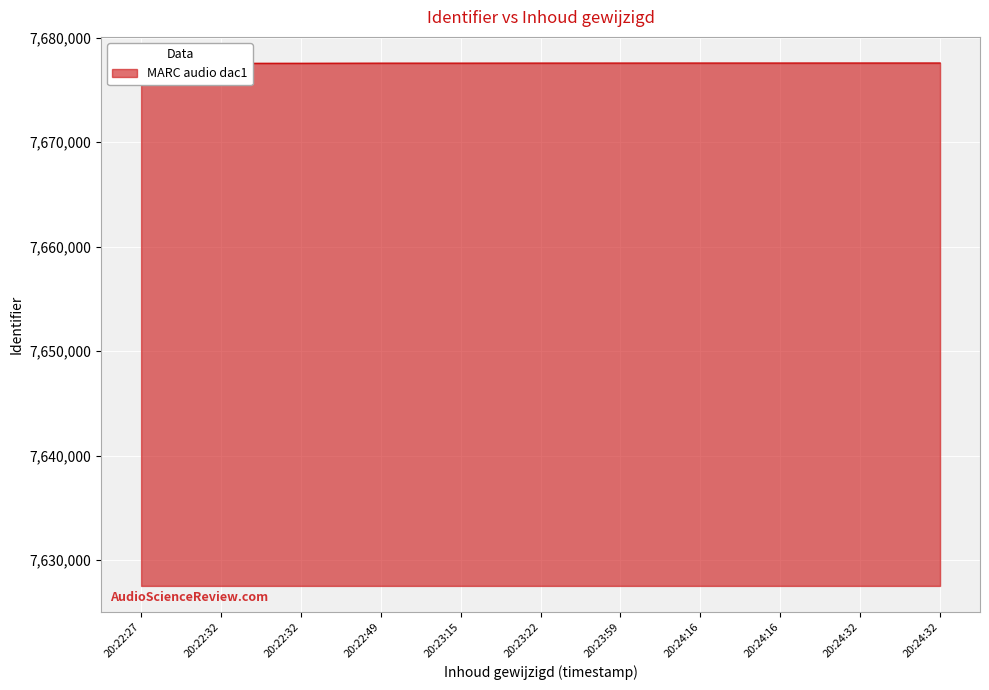

Rank the categories by value from highest to lowest.

20:24:32, 20:24:32, 20:24:16, 20:24:16, 20:23:59, 20:23:22, 20:23:15, 20:22:49, 20:22:32, 20:22:32, 20:22:27